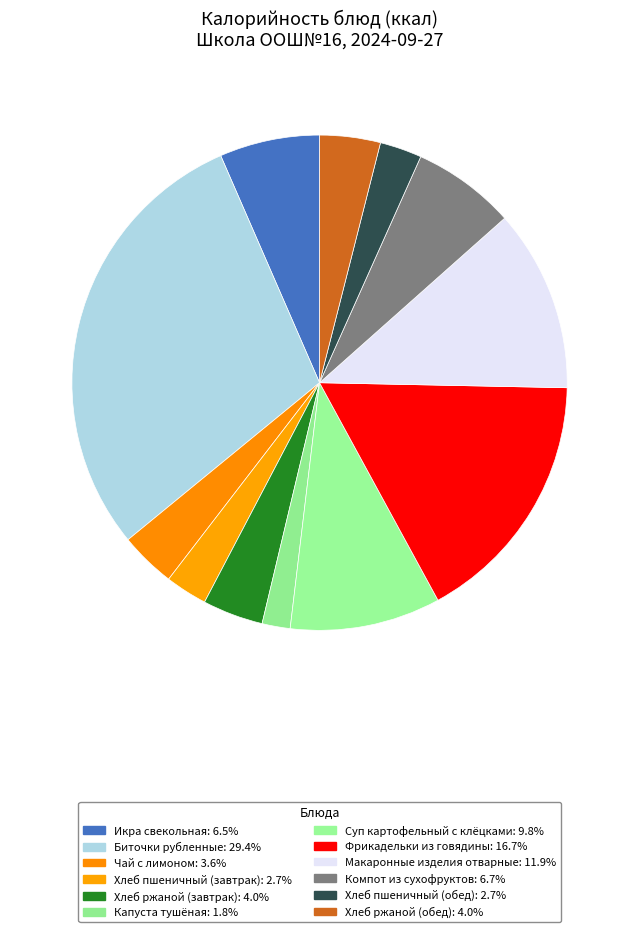

Is Чай с лимоном the majority of the pie?

No